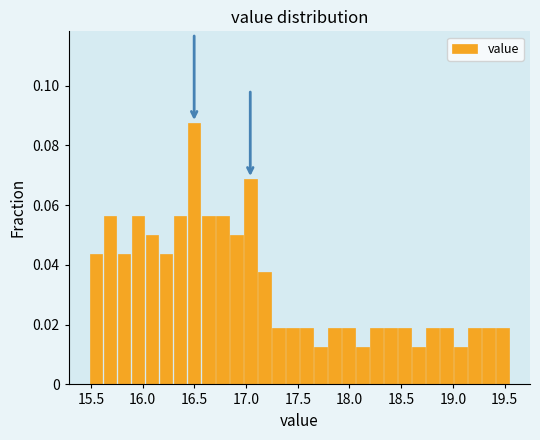

Read against the x-axis, roughly where is the centre of the tallest bar?

16.50